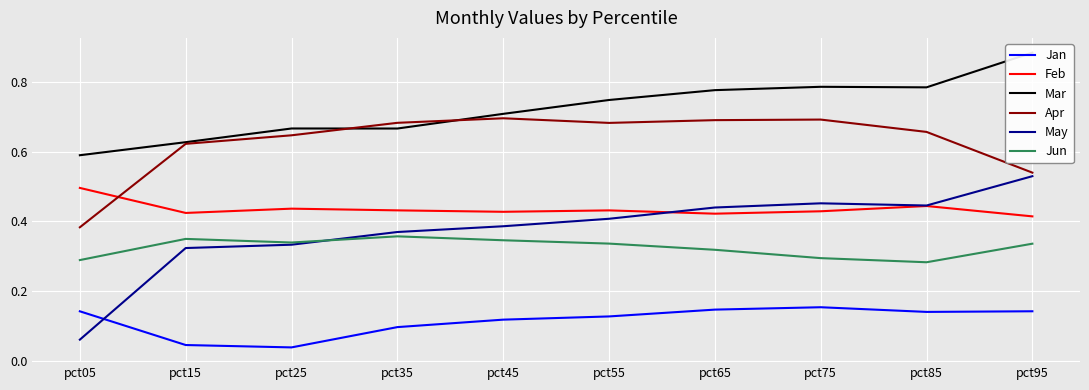

List the series in order of their peak value, lowest first.

Jan, Jun, Feb, May, Apr, Mar